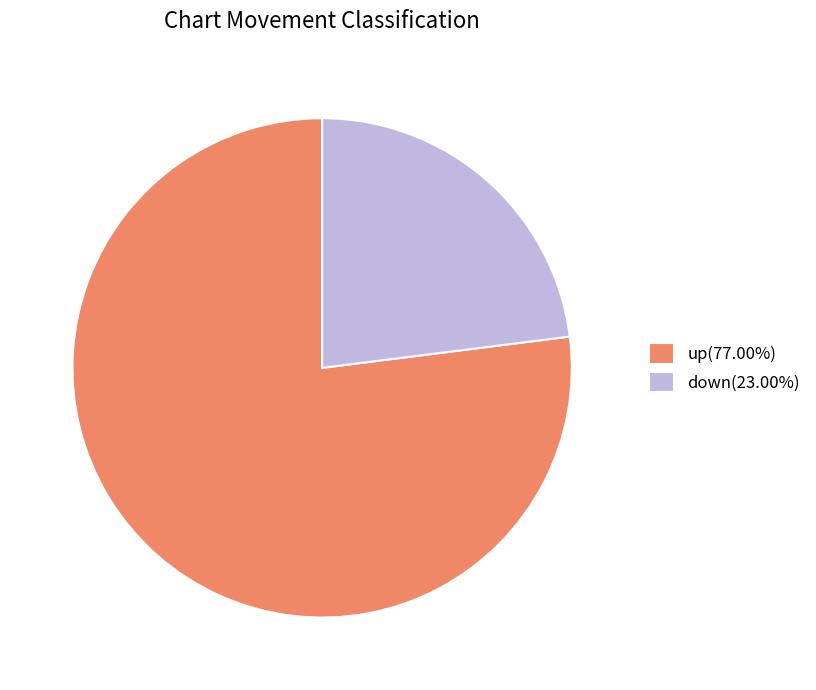

Does any single category account for the majority?

Yes